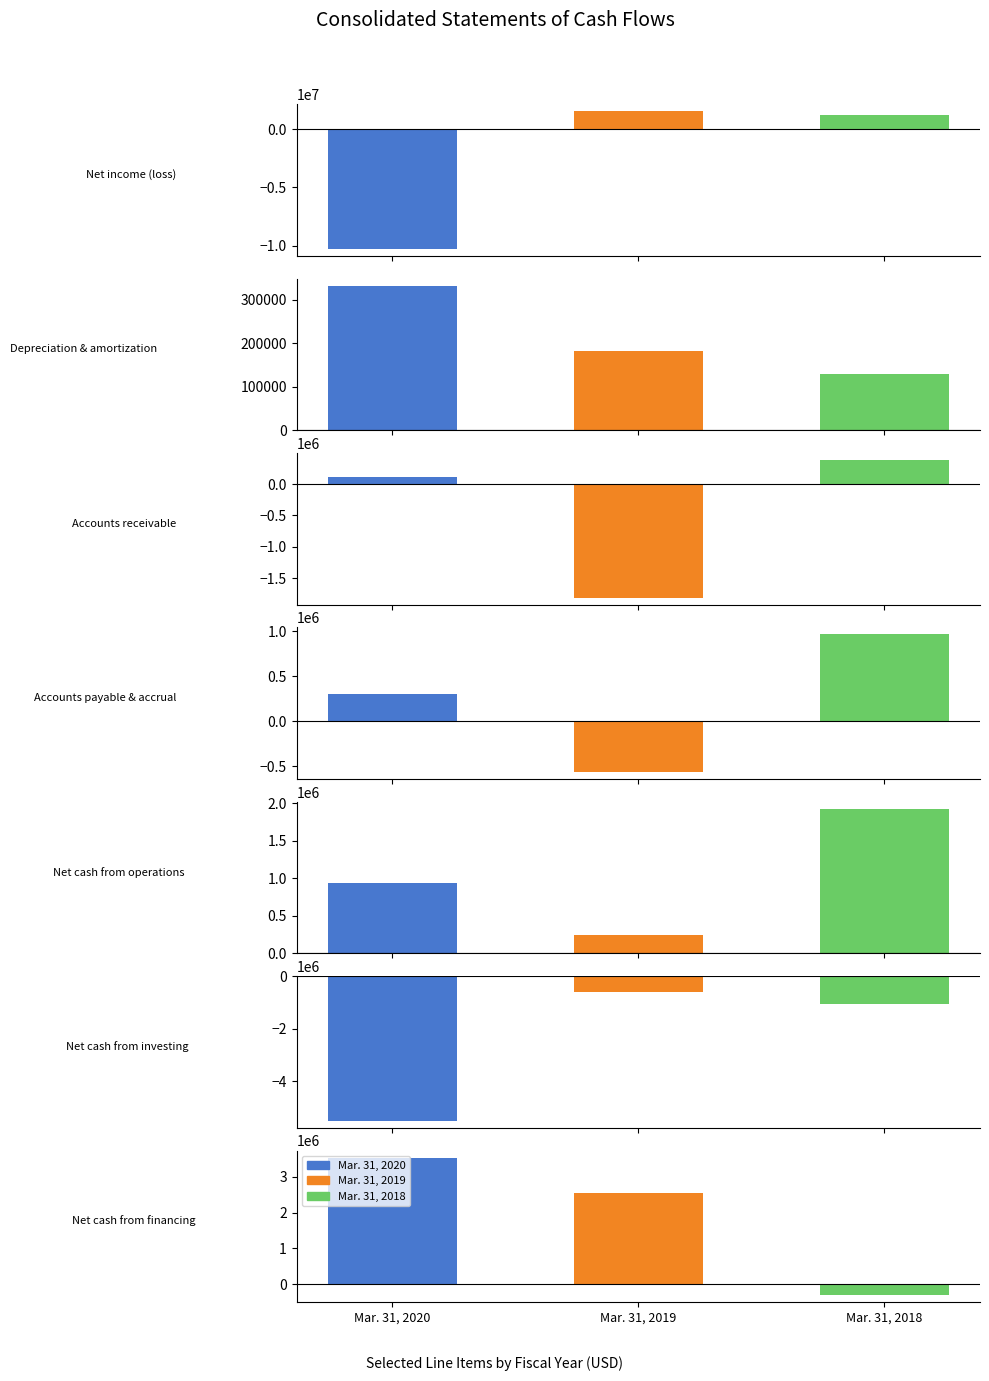

How many values in Mar. 31, 2020 are above zero?

5